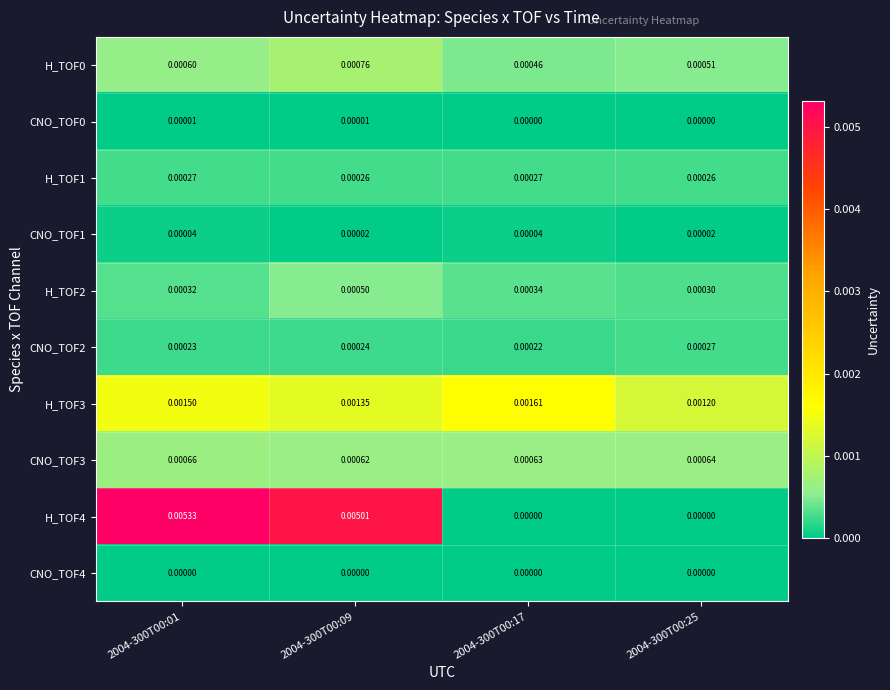

Is the value of CNO_TOF1 at 2004-300T00:17 greater than the value of H_TOF4 at 2004-300T00:17?

Yes